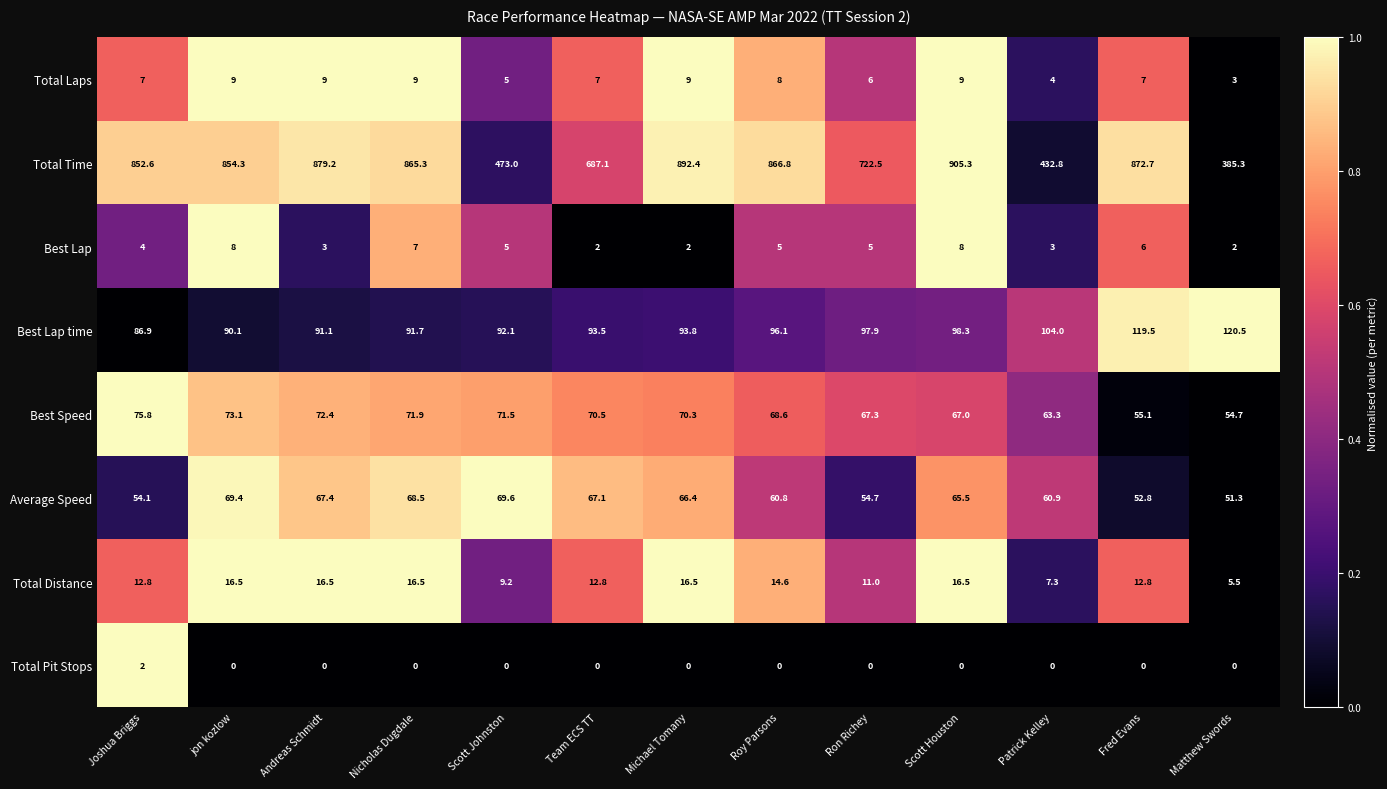

At how many categories does at least one series exceed 139?

13